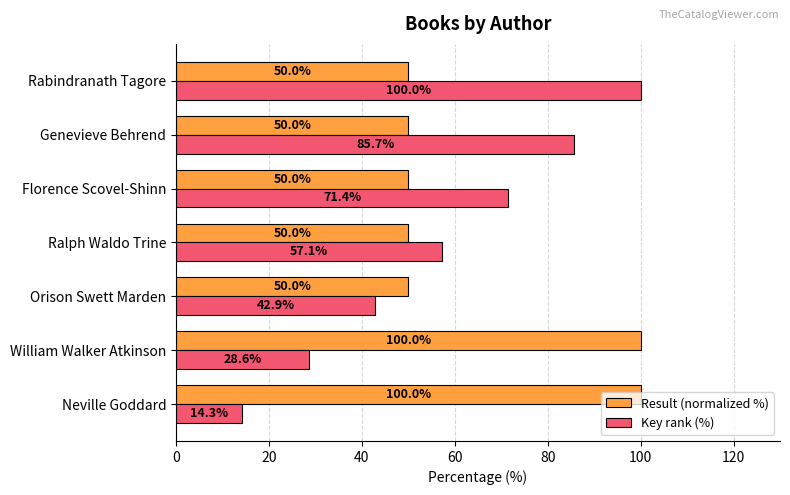

The Key rank (%) series shows 27.6 at Orison Swett Marden. True or false?

False